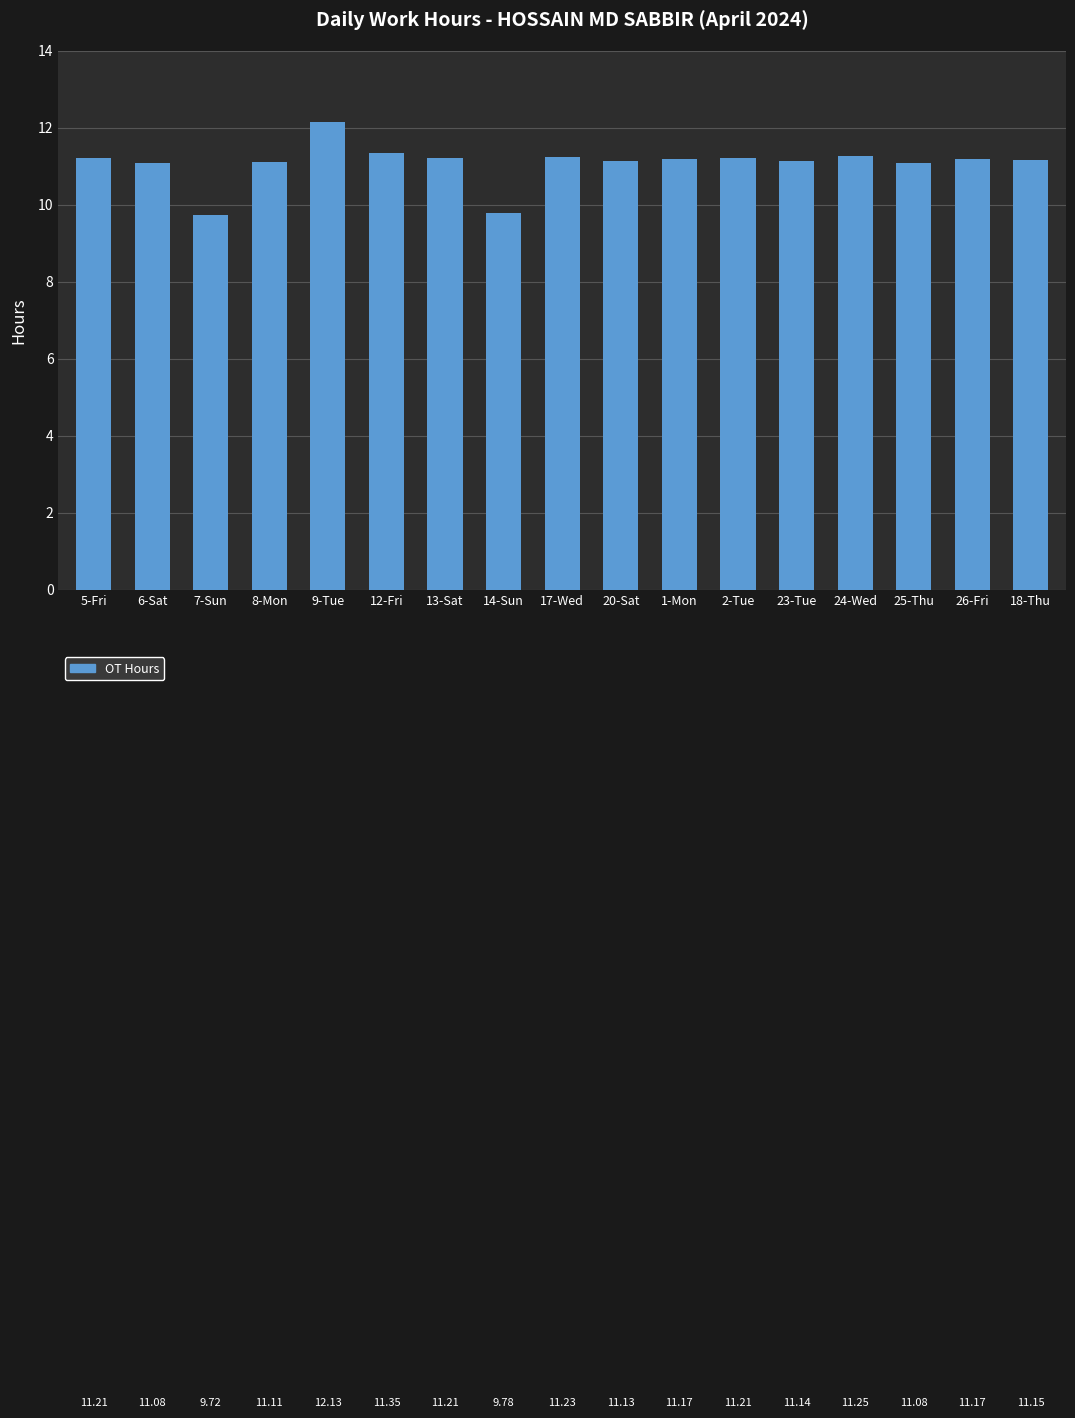

At which label does the data first exceed 11?

5-Fri